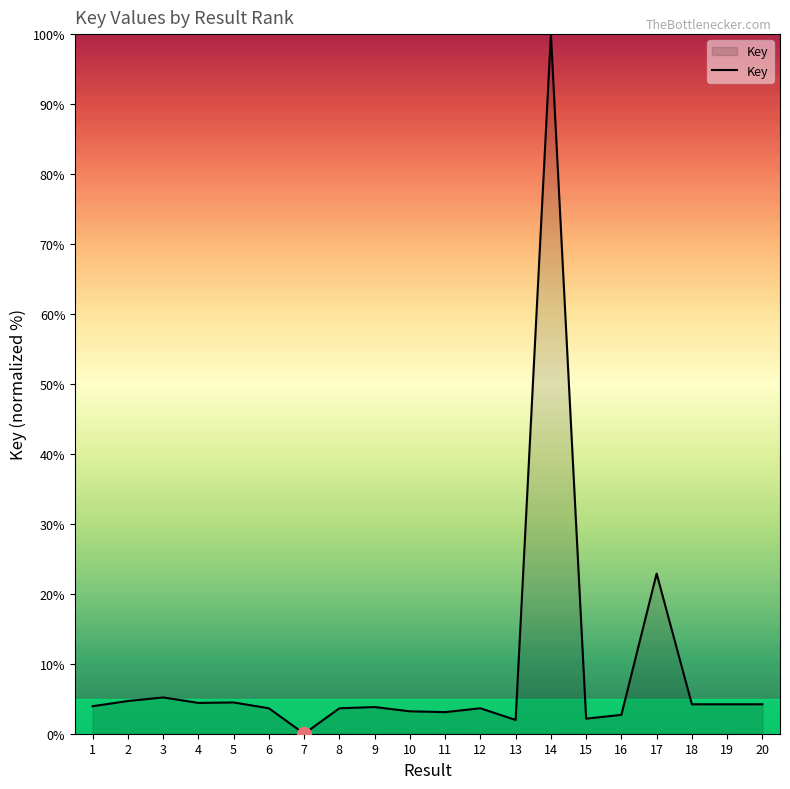

What value does the data have at 14?

100.0